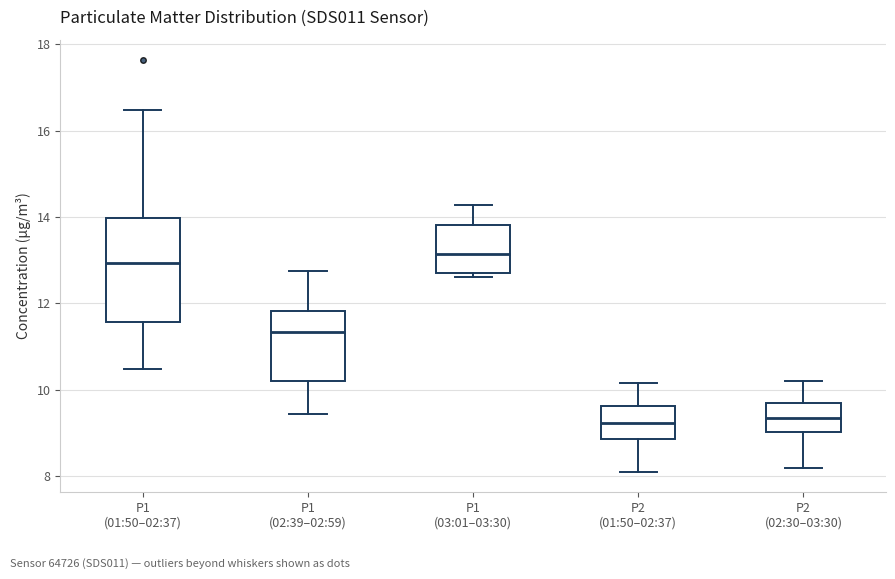

Reading left to right, read every box against the y-axis: the position of its median line, the range the box covers, and the ends of its whiskers. The values are not printed on the chart, so give them approximately, as read against the axis.

P1 (01:50–02:37): median 13.0, box 11.6 to 14.0, whiskers 10.4 to 16.4
P1 (02:39–02:59): median 11.4, box 10.2 to 11.8, whiskers 9.4 to 12.8
P1 (03:01–03:30): median 13.2, box 12.8 to 13.8, whiskers 12.6 to 14.2
P2 (01:50–02:37): median 9.2, box 8.8 to 9.6, whiskers 8.2 to 10.2
P2 (02:30–03:30): median 9.4, box 9.0 to 9.6, whiskers 8.2 to 10.2